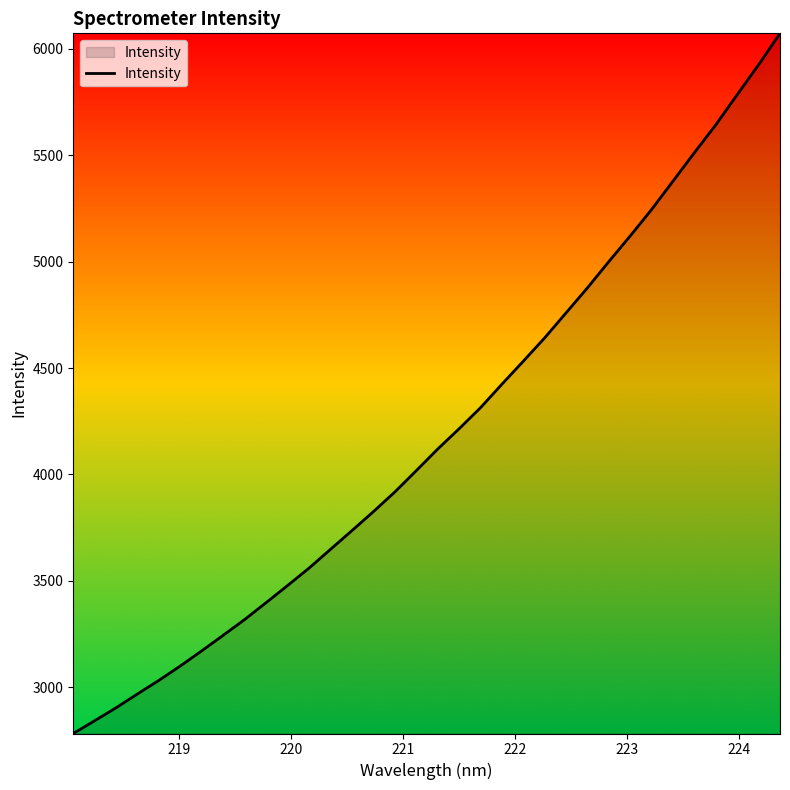

What is the difference between the maximum and minimum values?

3288.7